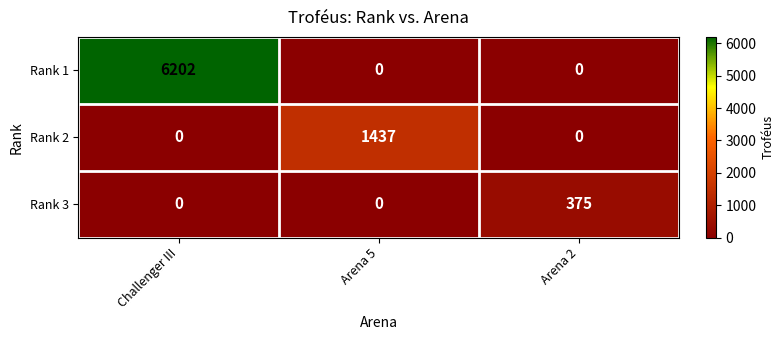

At how many categories does at least one series exceed 616?

2